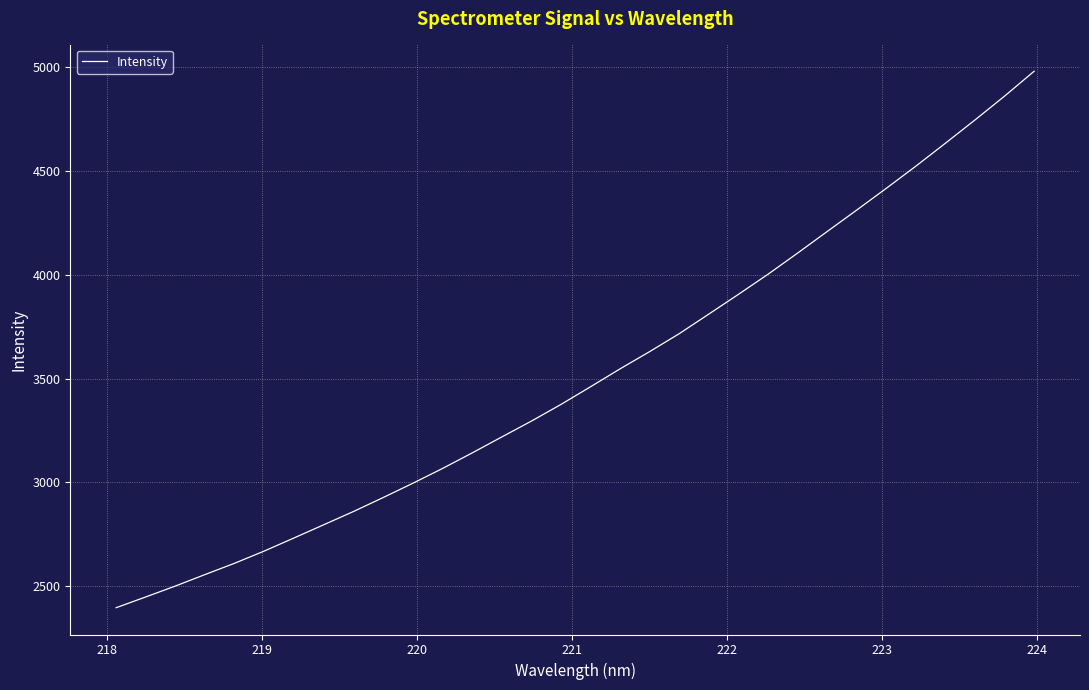

What is the sum of all values?

112426.4